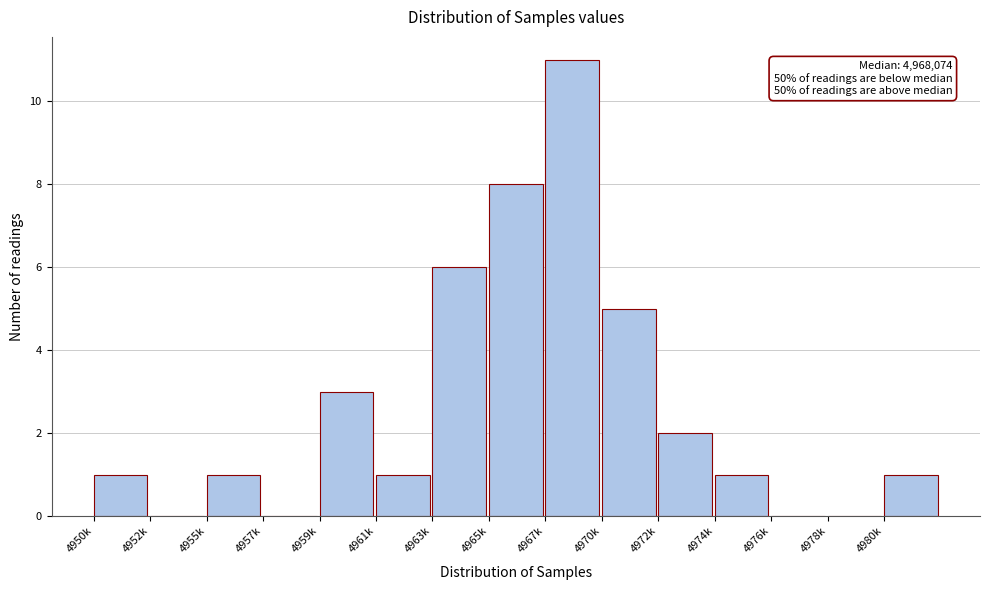

Reading left to right, transcribe all the data shown in this chart.

4950k=1	4952k=0	4955k=1	4957k=0	4959k=3	4961k=1	4963k=6	4965k=8	4967k=11	4970k=5	4972k=2	4974k=1	4976k=0	4978k=0	4980k=1